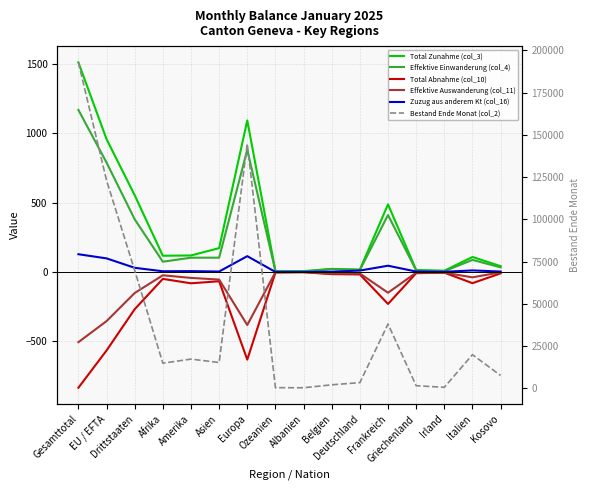

What is the minimum value shown in the chart?

-836